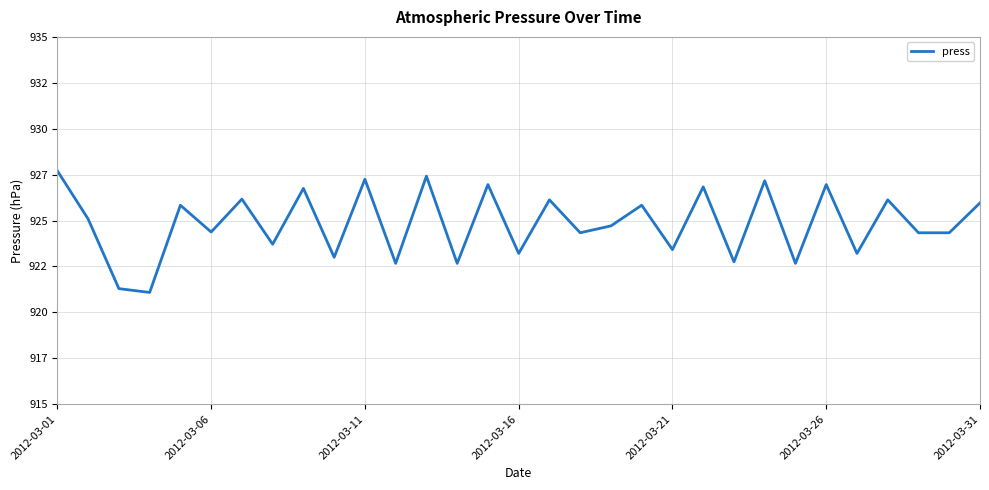

Does the chart have visible grid lines?

Yes